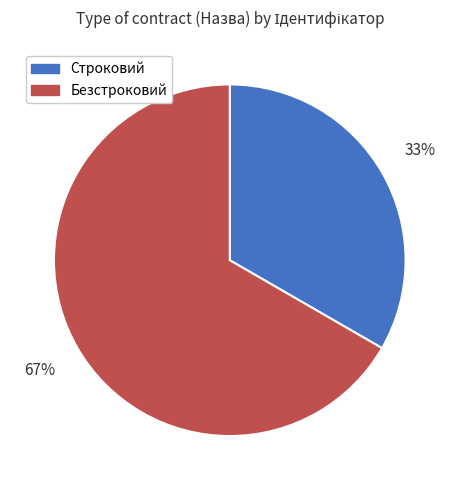

To the nearest percent, what percentage of the pie is Строковий?

33%